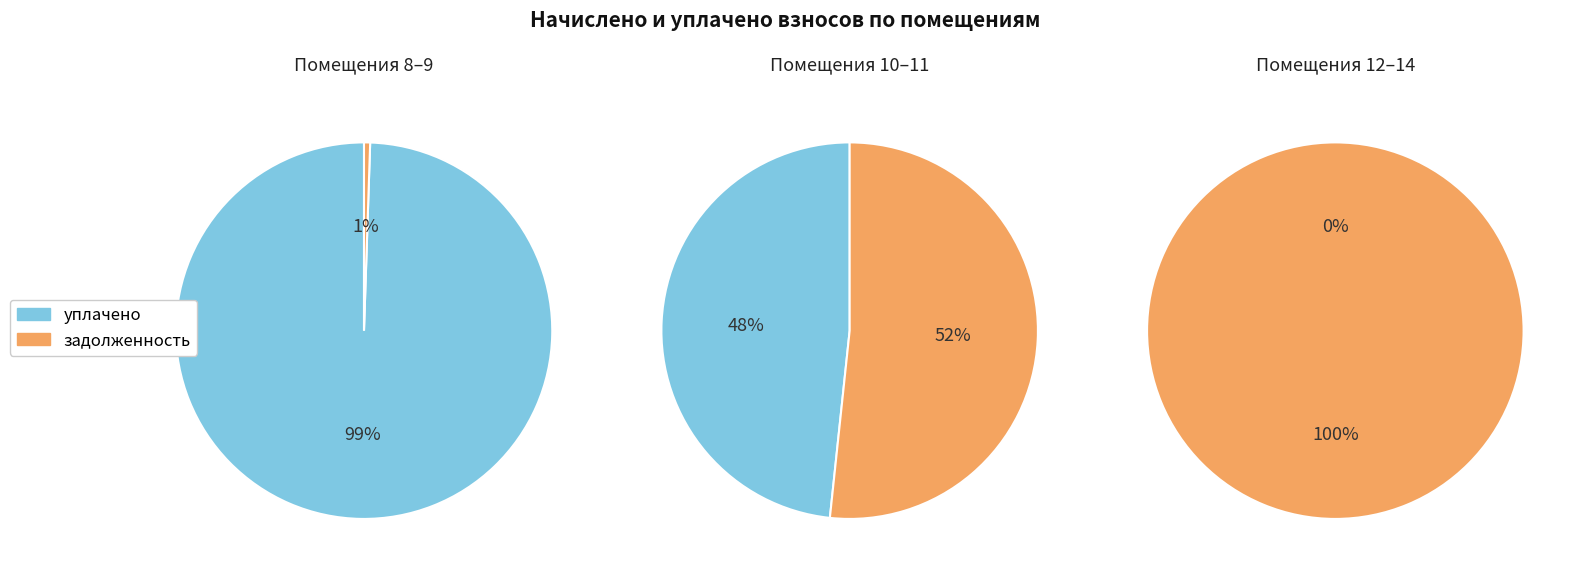

Between 8 and 12, which is larger?

8